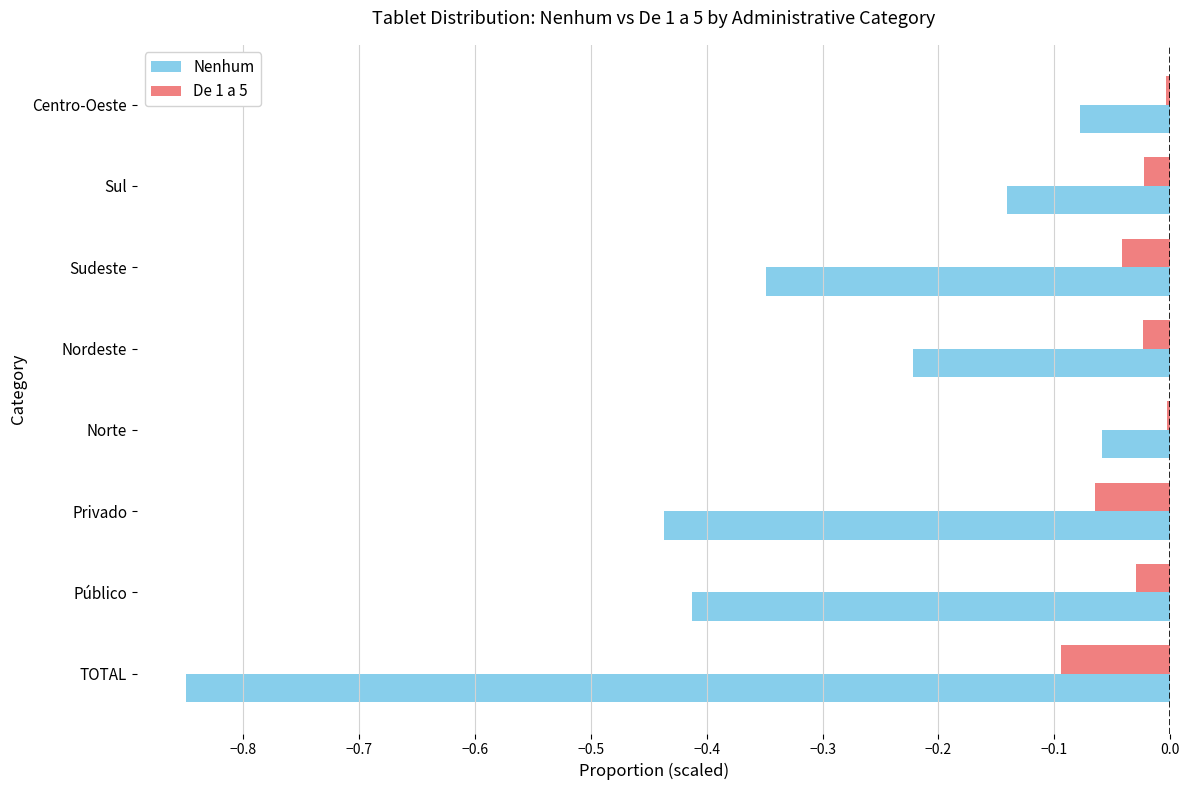

Between TOTAL and Nordeste, which series saw the biggest shift?

Nenhum